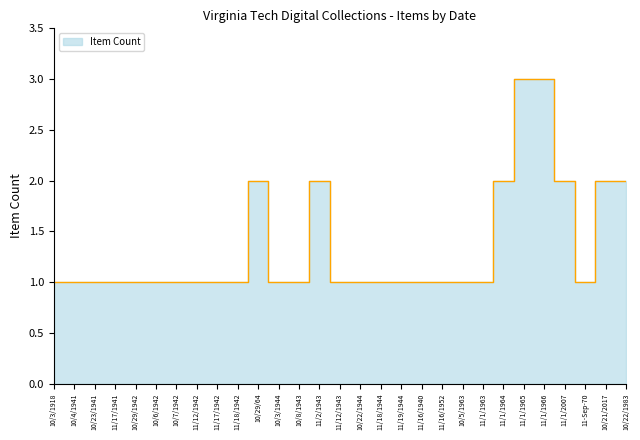

True or false: the data shows 1 at 10/23/1941.

True